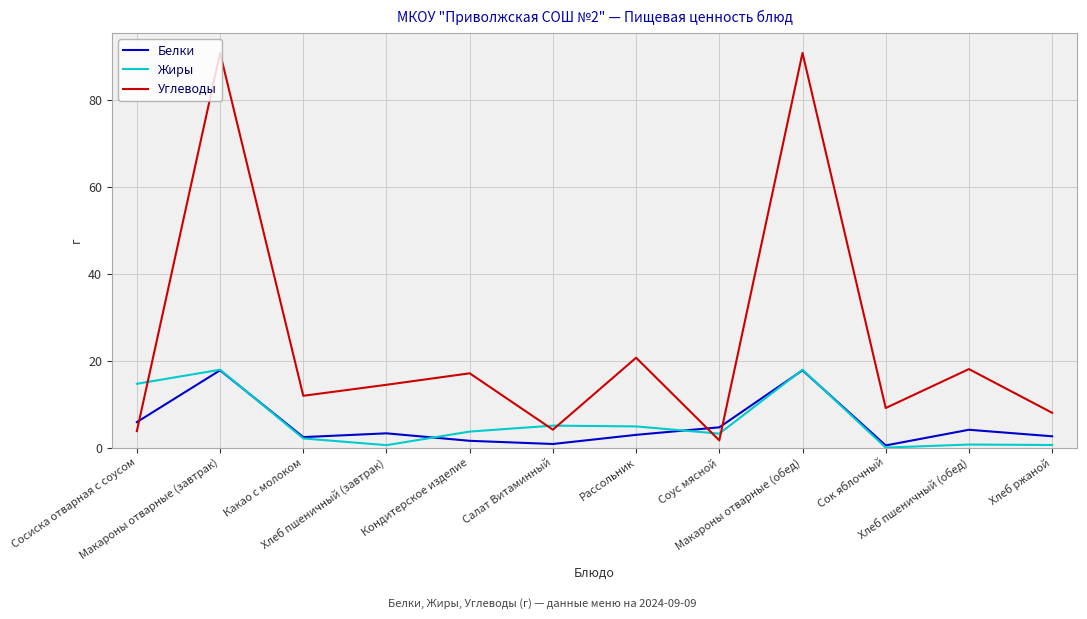

Which series has the largest total across all categories?

Углеводы